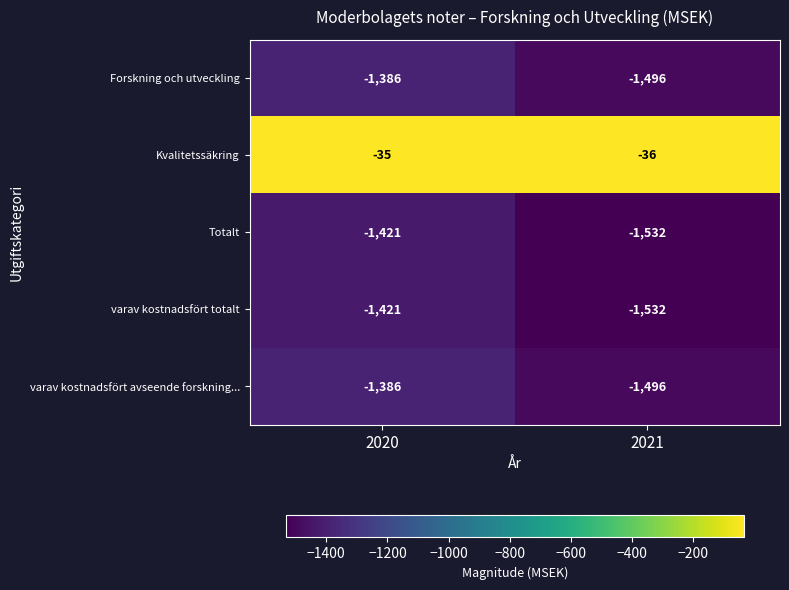

Which series has the largest total across all categories?

Kvalitetssäkring